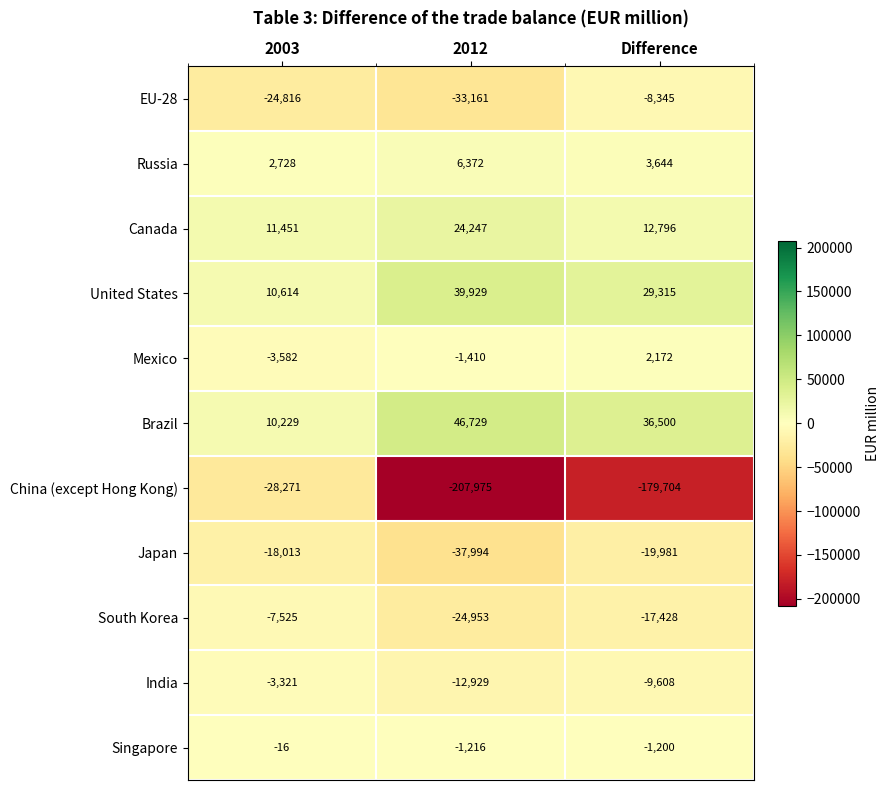

List the labels in order of India value, largest first.

2003, Difference, 2012